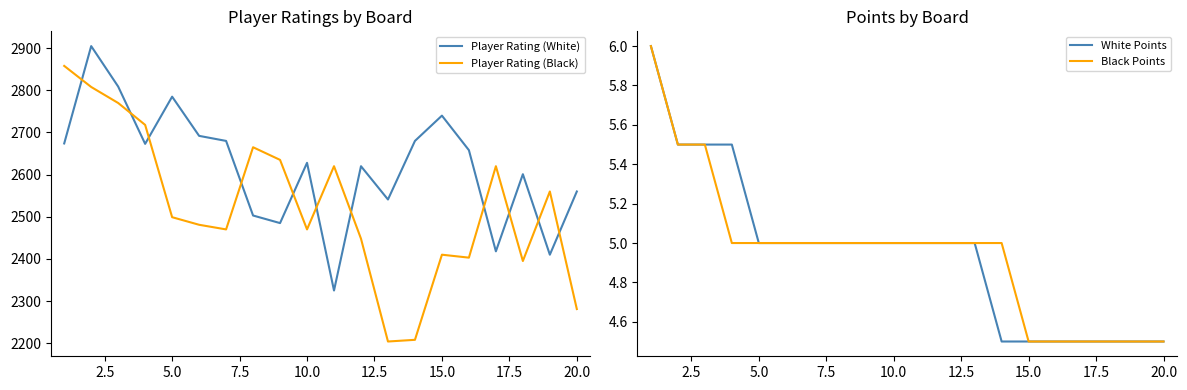

At how many categories does at least one series exceed 1281?

20